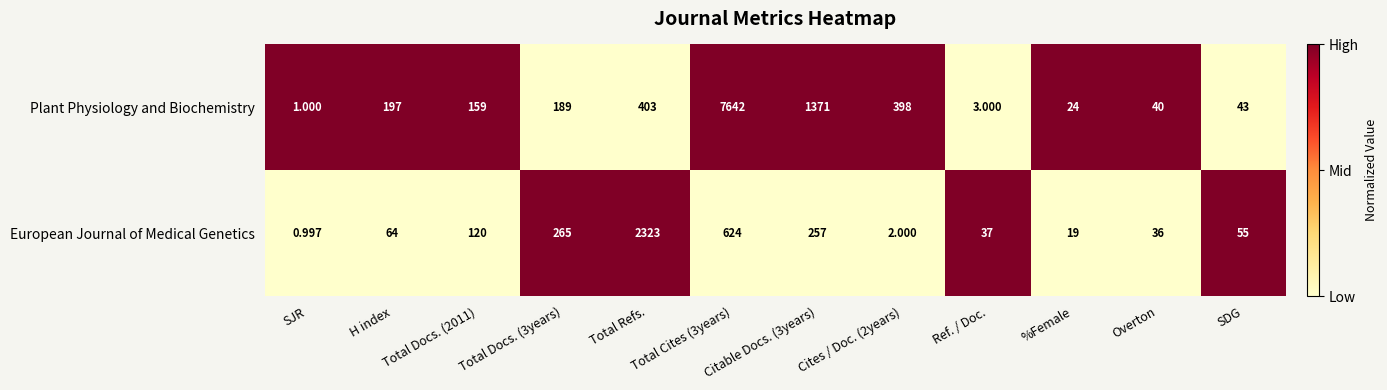

Which series changed the most between H index and SDG?

Plant Physiology and Biochemistry